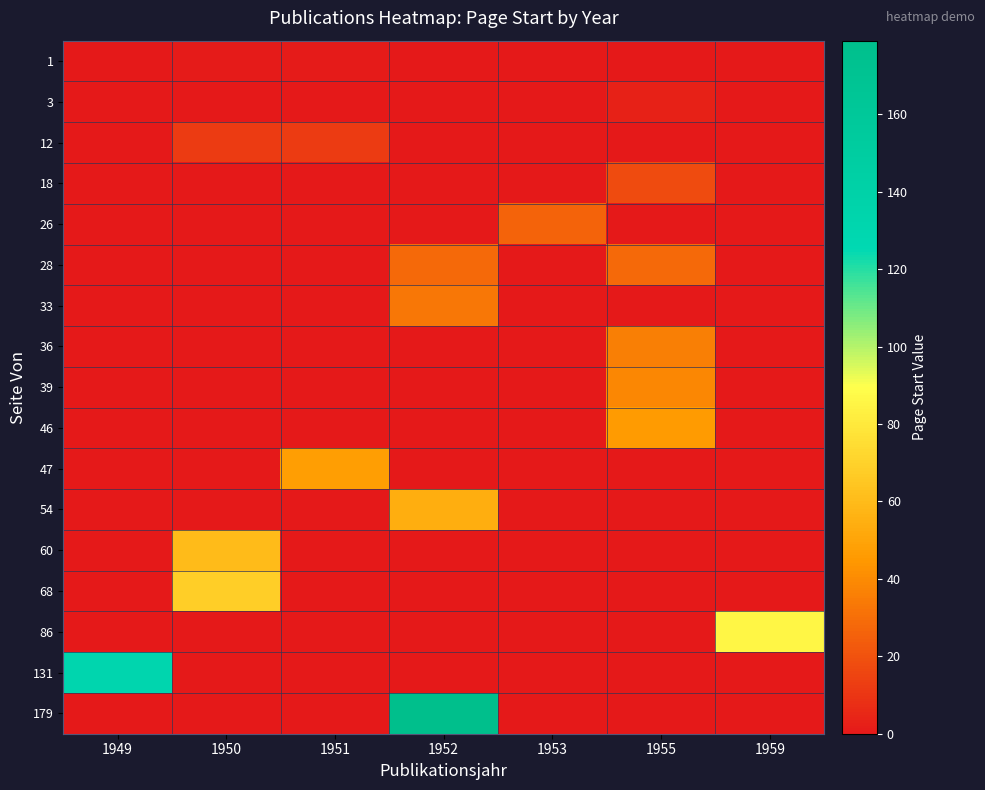

Reading left to right, extract all data points from this chart.

1: 1949=0	1950=1	1951=1	1952=0	1953=0	1955=0	1959=0
3: 1949=0	1950=0	1951=0	1952=0	1953=0	1955=3	1959=0
12: 1949=0	1950=12	1951=12	1952=0	1953=0	1955=0	1959=0
18: 1949=0	1950=0	1951=0	1952=0	1953=0	1955=18	1959=0
26: 1949=0	1950=0	1951=0	1952=0	1953=26	1955=0	1959=0
28: 1949=0	1950=0	1951=0	1952=28	1953=0	1955=28	1959=0
33: 1949=0	1950=0	1951=0	1952=33	1953=0	1955=0	1959=0
36: 1949=0	1950=0	1951=0	1952=0	1953=0	1955=36	1959=0
39: 1949=0	1950=0	1951=0	1952=0	1953=0	1955=39	1959=0
46: 1949=0	1950=0	1951=0	1952=0	1953=0	1955=46	1959=0
47: 1949=0	1950=0	1951=47	1952=0	1953=0	1955=0	1959=0
54: 1949=0	1950=0	1951=0	1952=54	1953=0	1955=0	1959=0
60: 1949=0	1950=60	1951=0	1952=0	1953=0	1955=0	1959=0
68: 1949=0	1950=68	1951=0	1952=0	1953=0	1955=0	1959=0
86: 1949=0	1950=0	1951=0	1952=0	1953=0	1955=0	1959=86
131: 1949=131	1950=0	1951=0	1952=0	1953=0	1955=0	1959=0
179: 1949=0	1950=0	1951=0	1952=179	1953=0	1955=0	1959=0